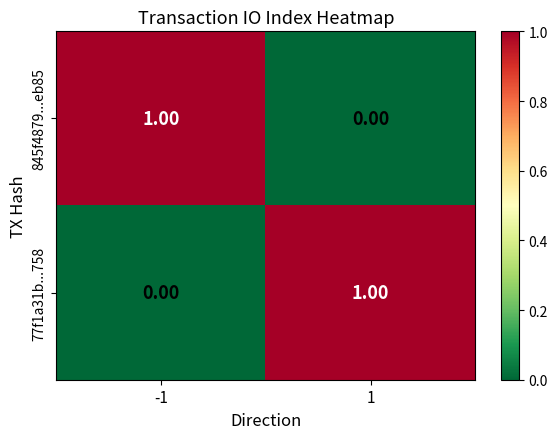

Is the value of 845f4879...eb85 at -1 greater than the value of 77f1a31b...758 at -1?

Yes